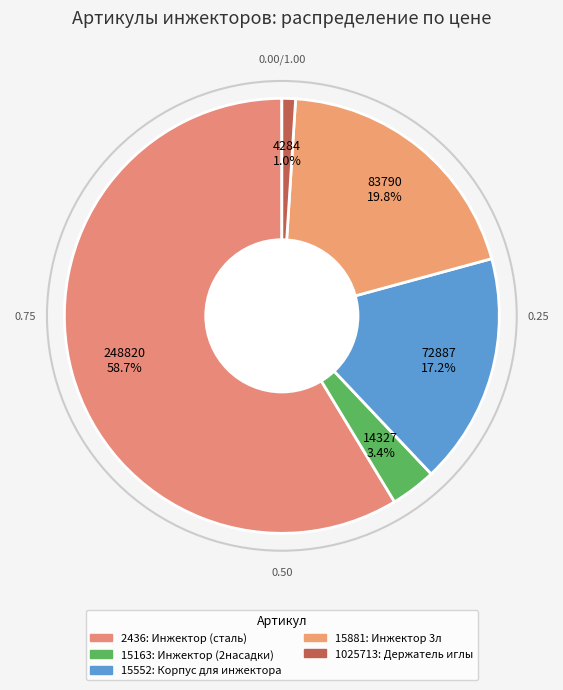

To the nearest percent, what is the difference between the 15163 and 15881 slice percentages?

16%